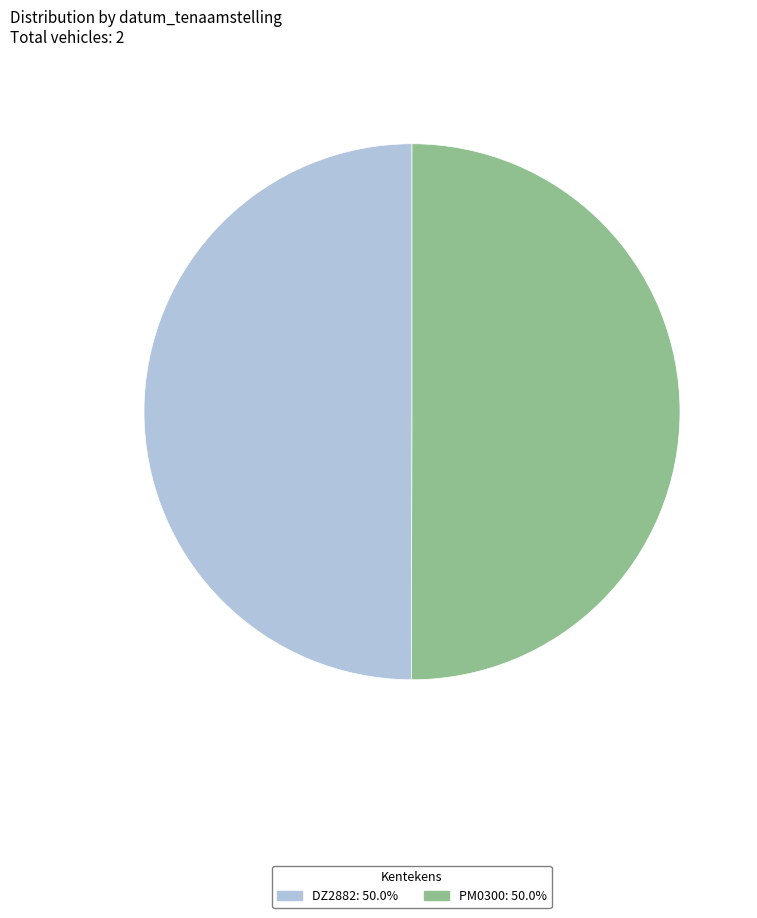

Combined, do PM0300 and DZ2882 account for over 50%?

Yes